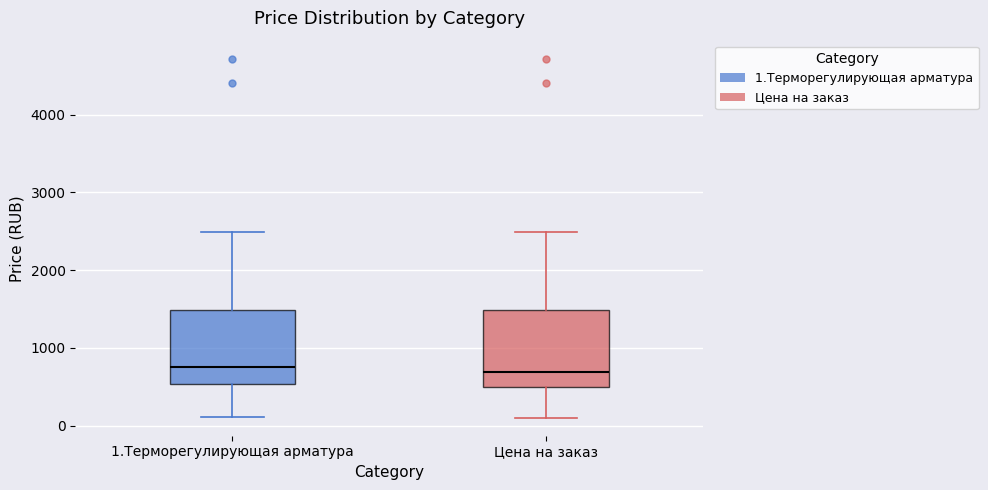

Reading left to right, read every box against the y-axis: the position of its median line, the range the box covers, and the ends of its whiskers. The values are not printed on the chart, so give them approximately, as read against the axis.

1.Терморегулирующая арматура: median 800, box 500 to 1500, whiskers 100 to 2500
Цена на заказ: median 700, box 500 to 1500, whiskers 100 to 2500